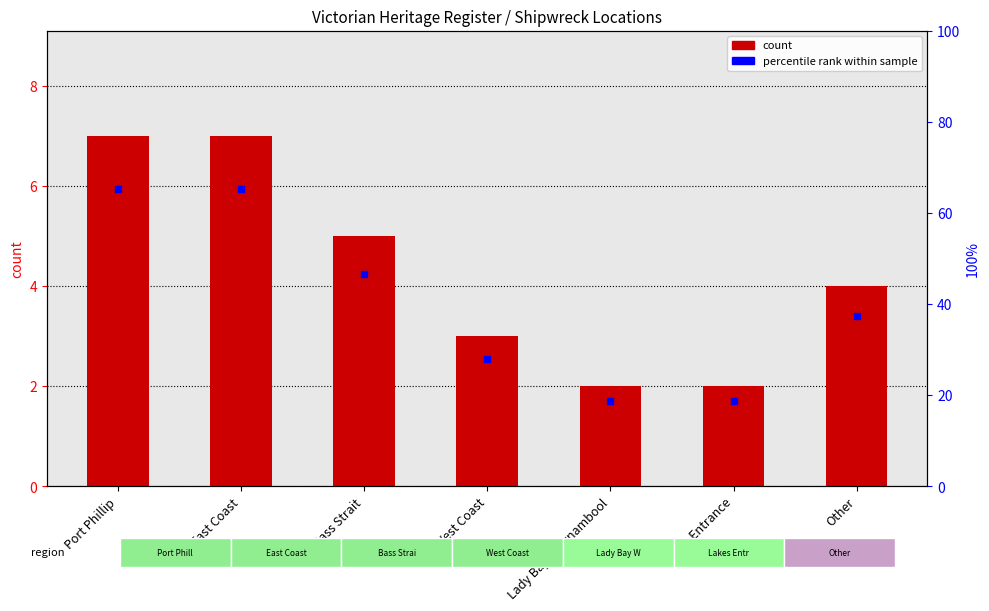

What is the value of the 2nd bar from the left?

7